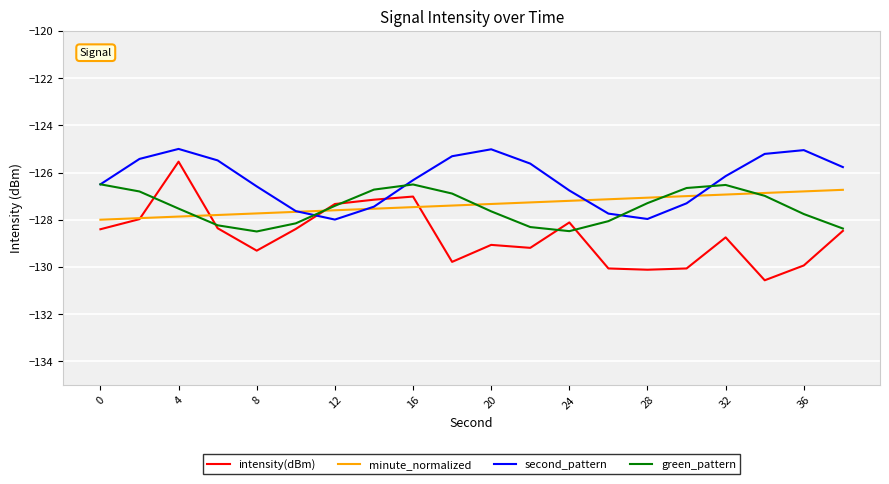

Which series has the largest total across all categories?

second_pattern